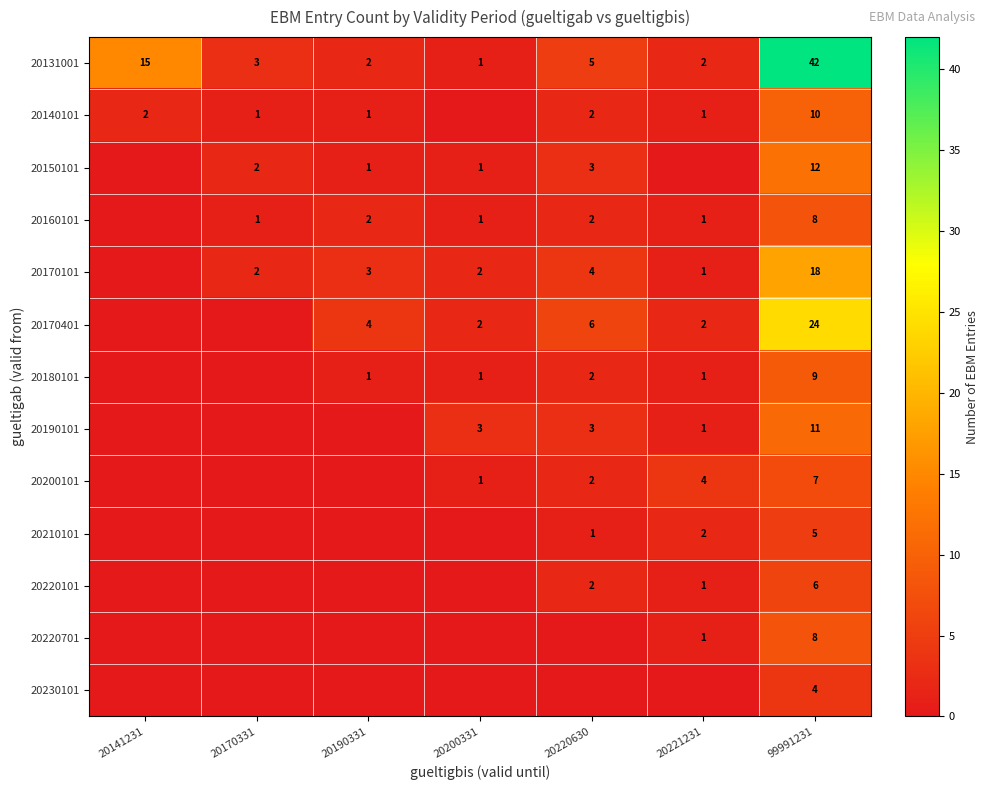

What is the sum of the 20131001 values at 99991231 and 20221231?

44